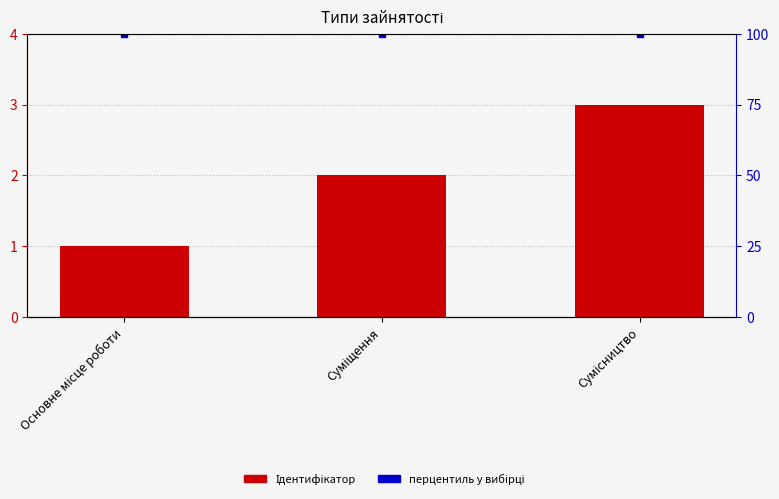

What is the spread (max minus min) of values at Суміщення?

98